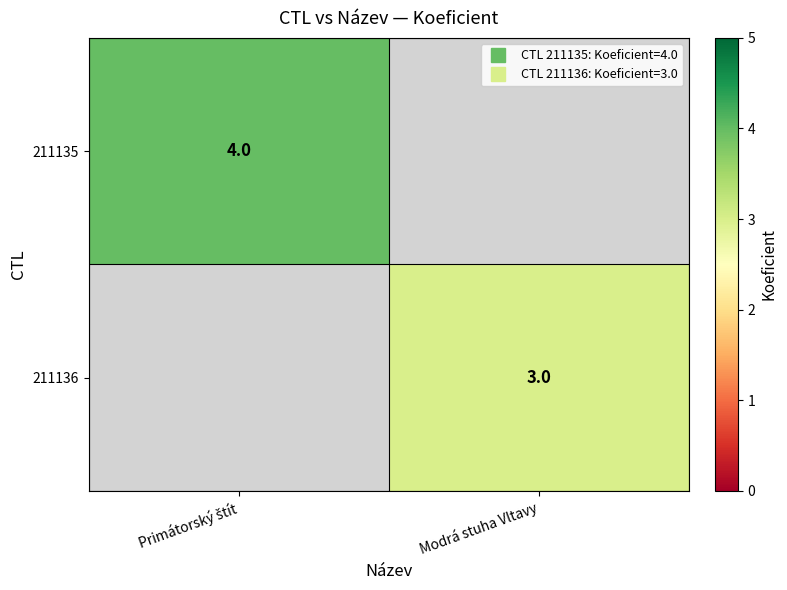

How many values in 211136 are above zero?

1